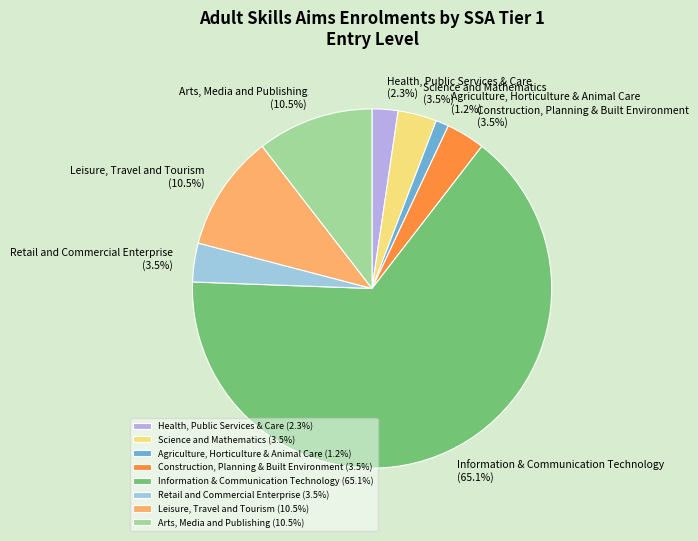

How much of the chart is everything except Agriculture, Horticulture & Animal Care?

98.8%